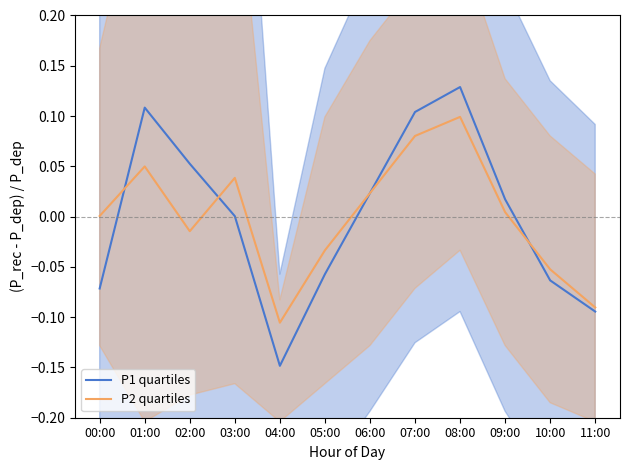

The value of P2 quartiles at 06:00 is 0.0. True or false?

False